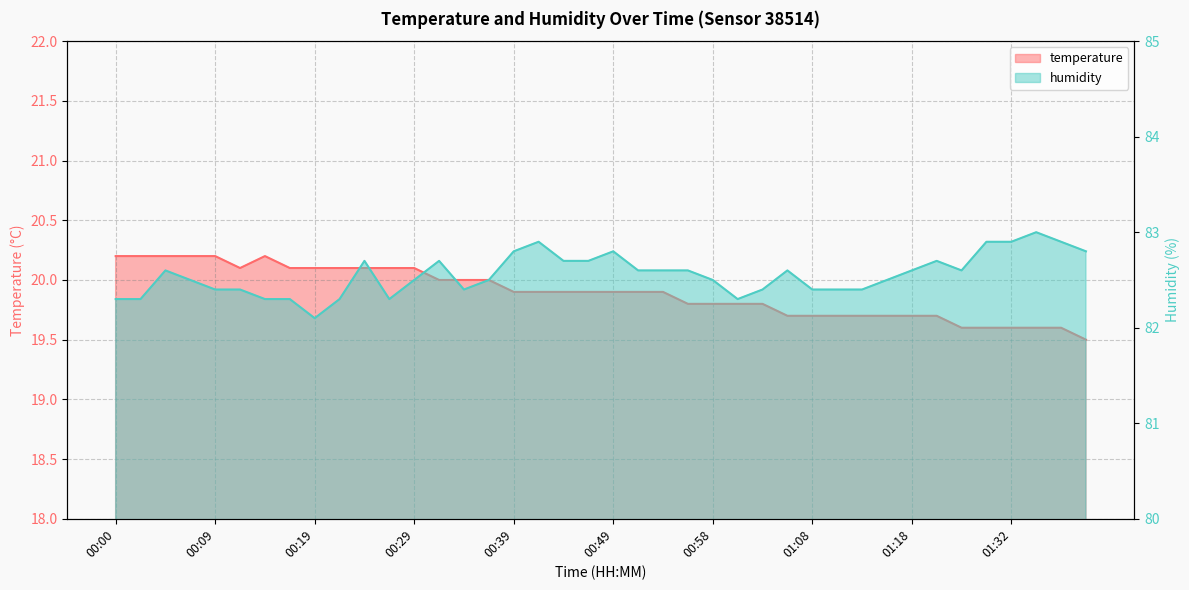

What is the total value across all series at 00:31?

102.7